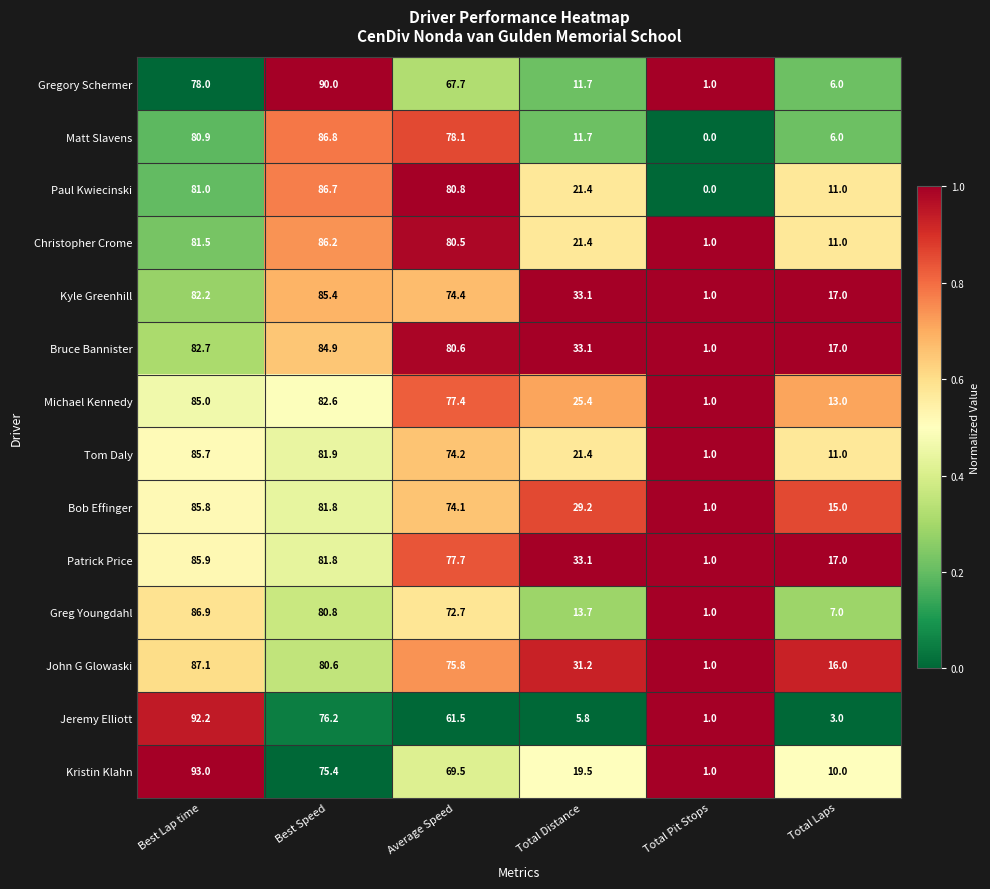

List the series in order of their peak value, highest first.

Kristin Klahn, Jeremy Elliott, Gregory Schermer, John G Glowaski, Greg Youngdahl, Matt Slavens, Paul Kwiecinski, Christopher Crome, Patrick Price, Bob Effinger, Tom Daly, Kyle Greenhill, Michael Kennedy, Bruce Bannister